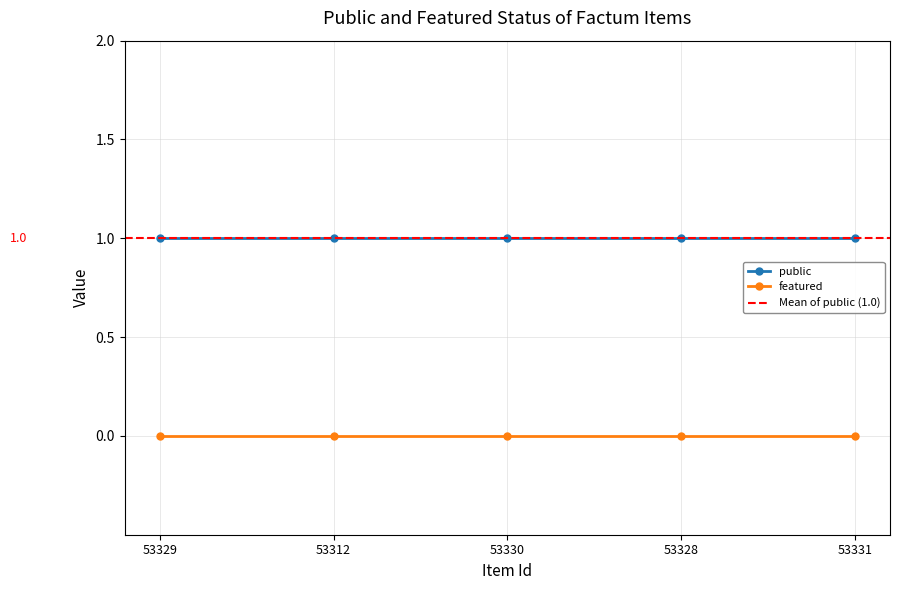

What is the total value across all series at 53330?

1